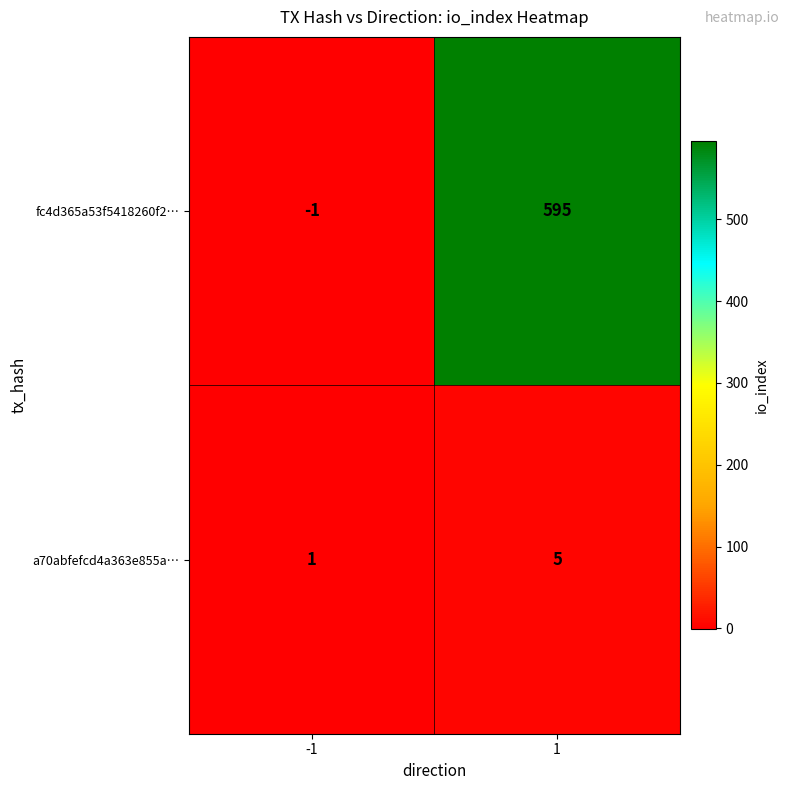

Reading left to right, list all the values displayed in this chart.

fc4d365a53f5418260f2…: -1	595
a70abfefcd4a363e855a…: 1	5